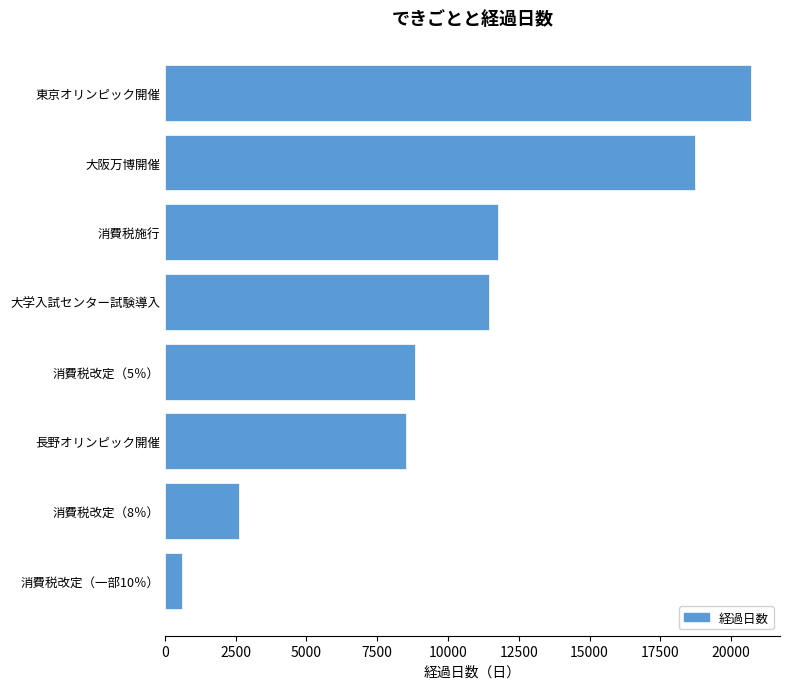

True or false: the data shows 11465 at 大学入試センター試験導入.

True